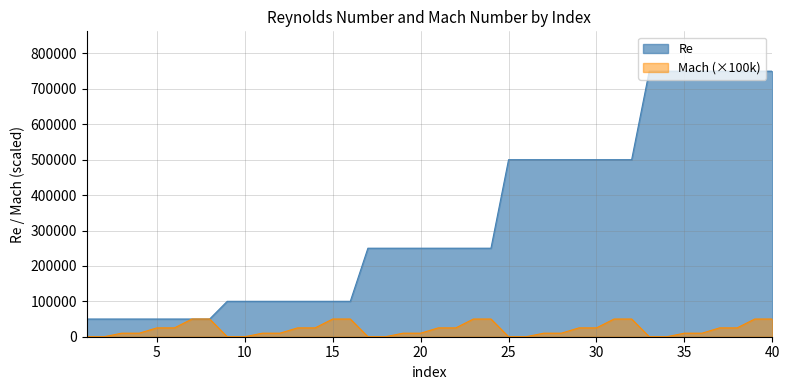

Is it true that Re equals 500000 at 27?

True